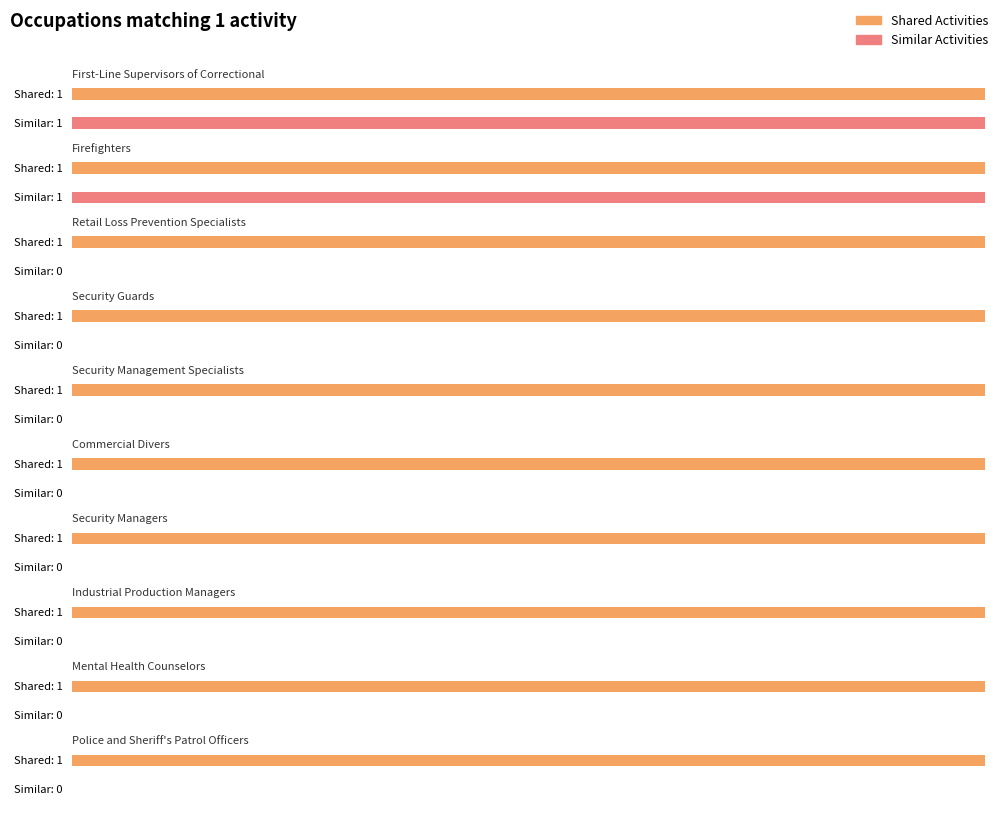

True or false: Shared Activities has a value of 2 at First-Line Supervisors of Correctional.

False